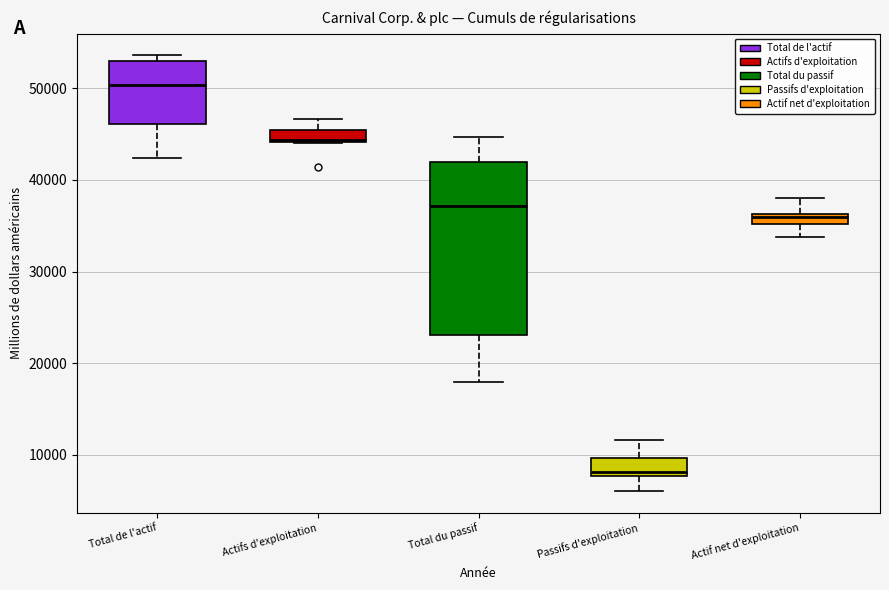

Which box has the lowest median line?

Passifs d'exploitation